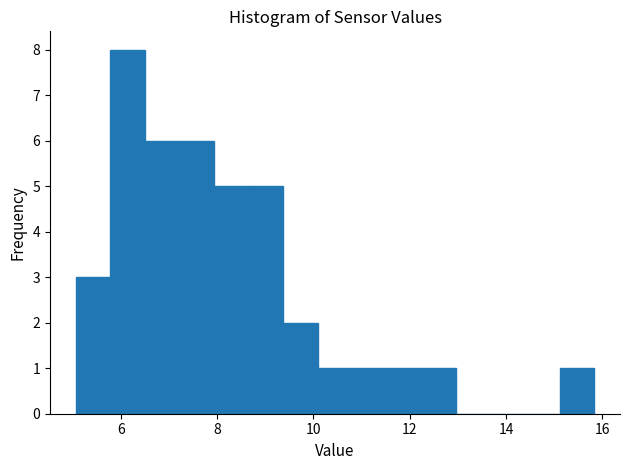

Around what value on the x-axis is the tallest bar? Give the approximate position of its centre, as read against the axis.

6.2